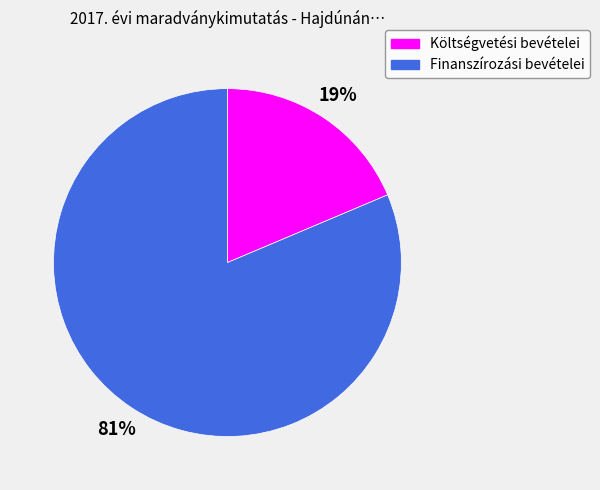

Is there a majority slice in this chart?

Yes